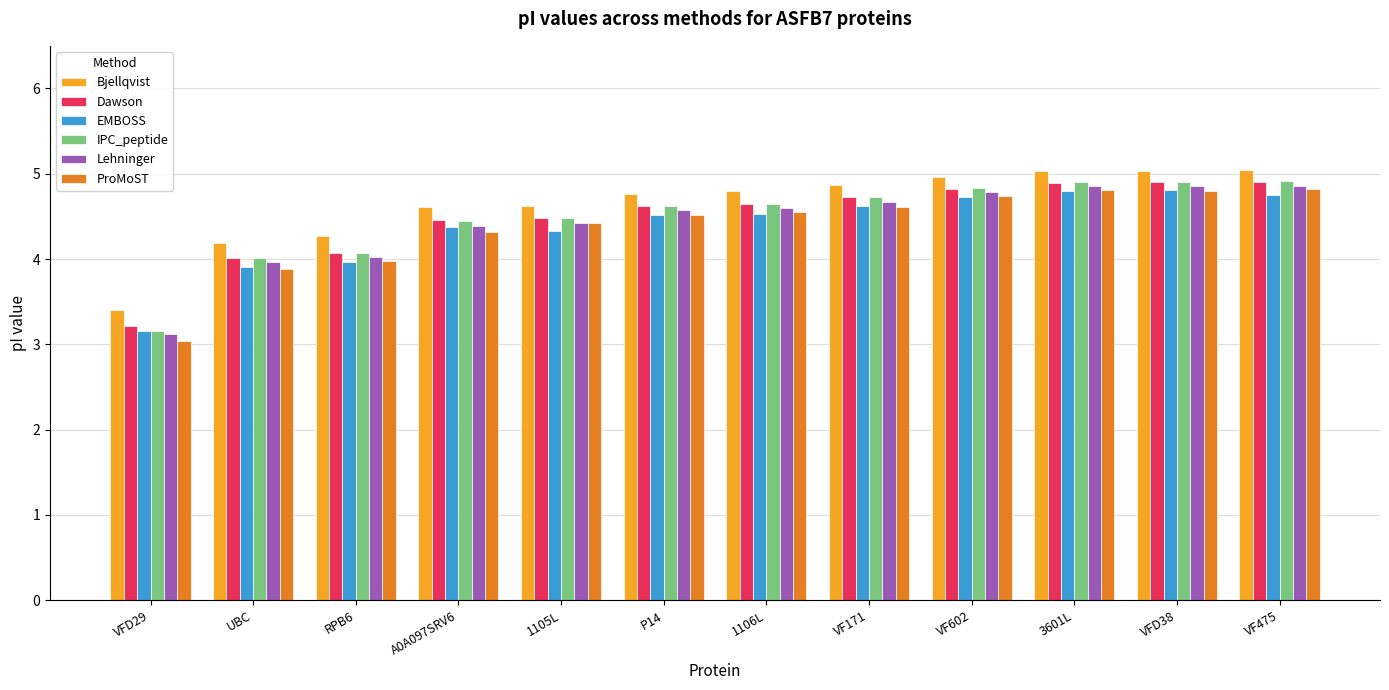

How many data points does each series have?

12